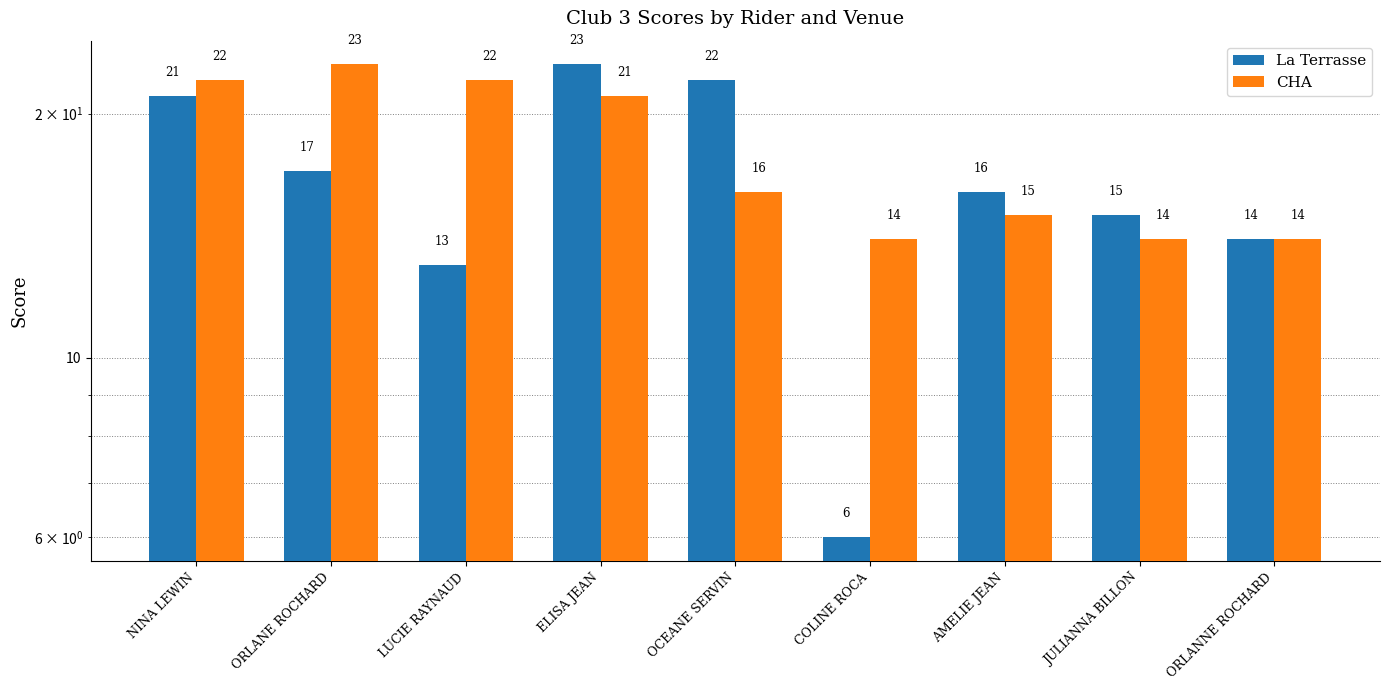

What are all the series names shown in the legend?

La Terrasse, CHA